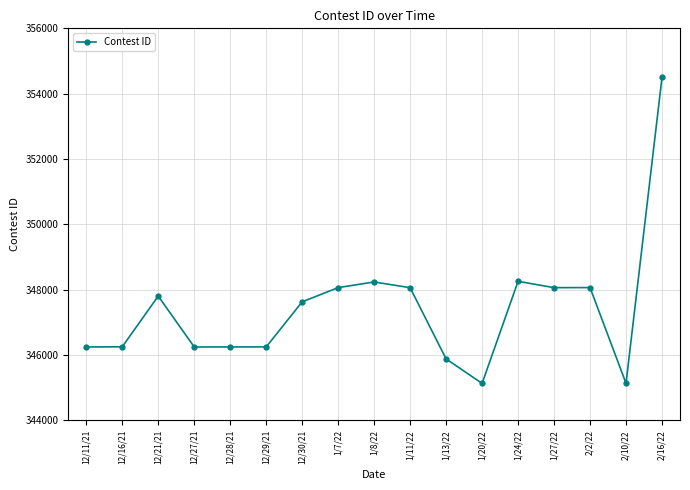

What position from the left is 1/8/22?

9